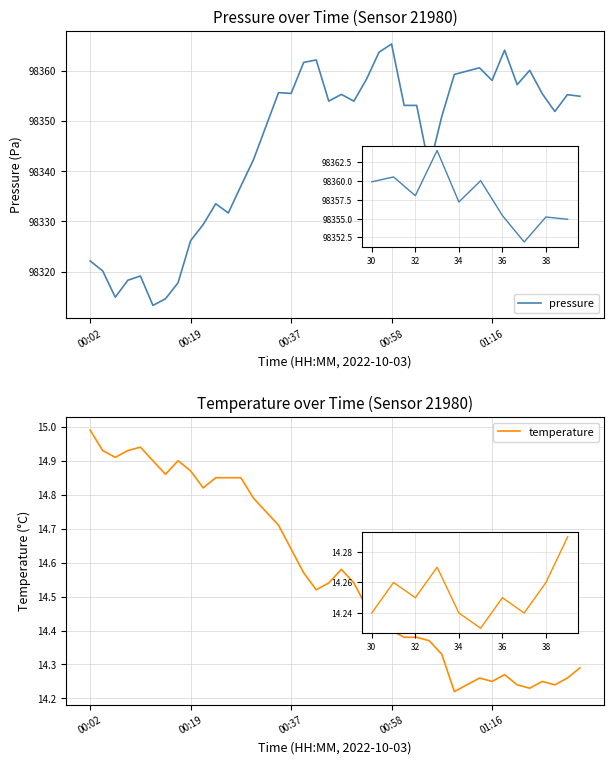

What is the total value across all series at 14?

98363.7